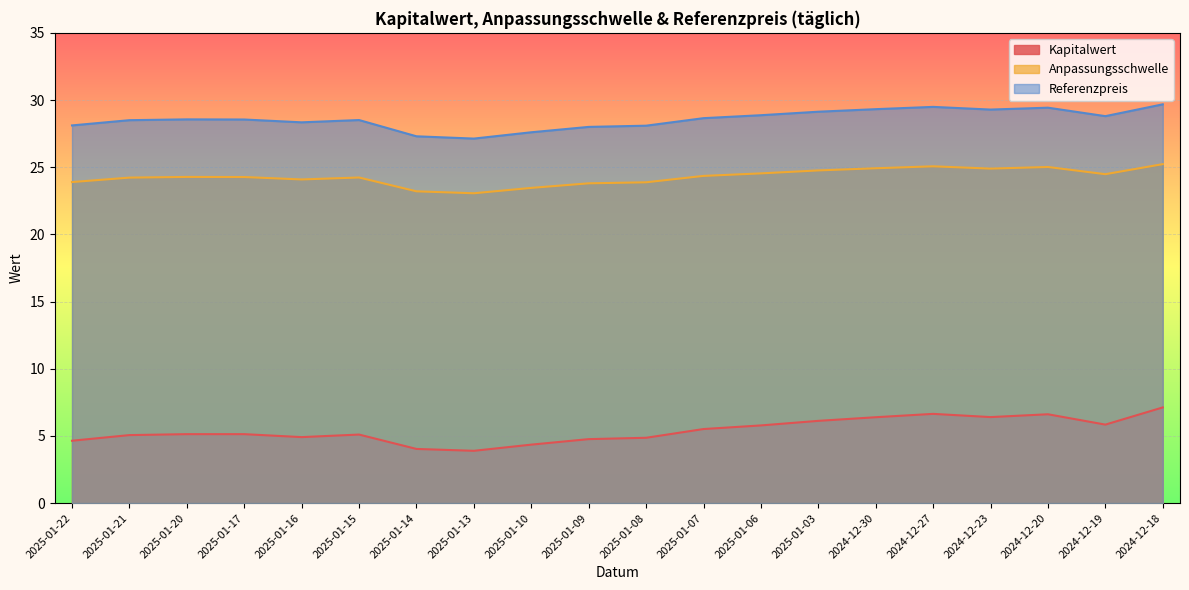

Which series changed the most between 2025-01-13 and 2025-01-08?

Kapitalwert